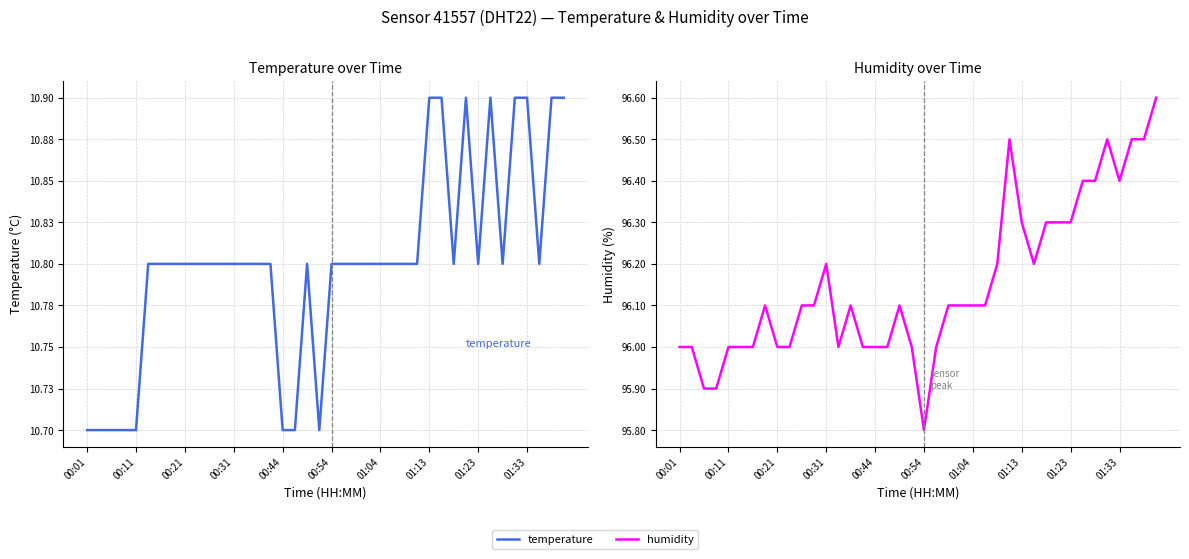

At how many categories does at least one series exceed 95?

40